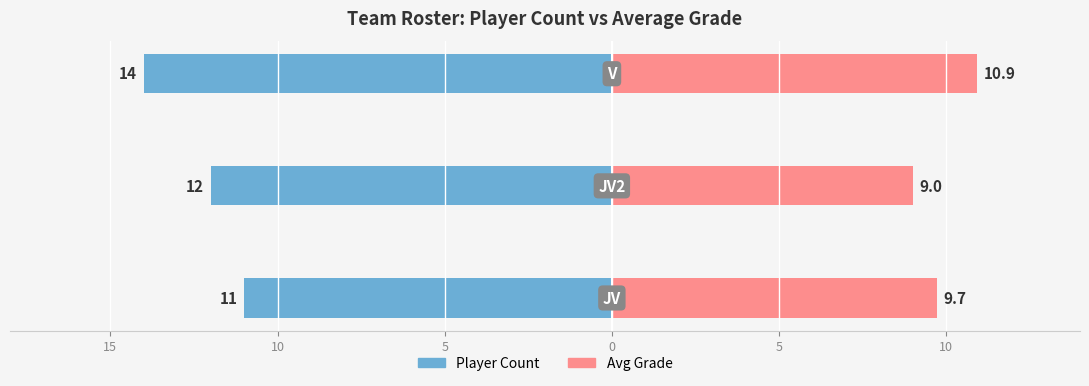

At how many categories does at least one series exceed 0?

3